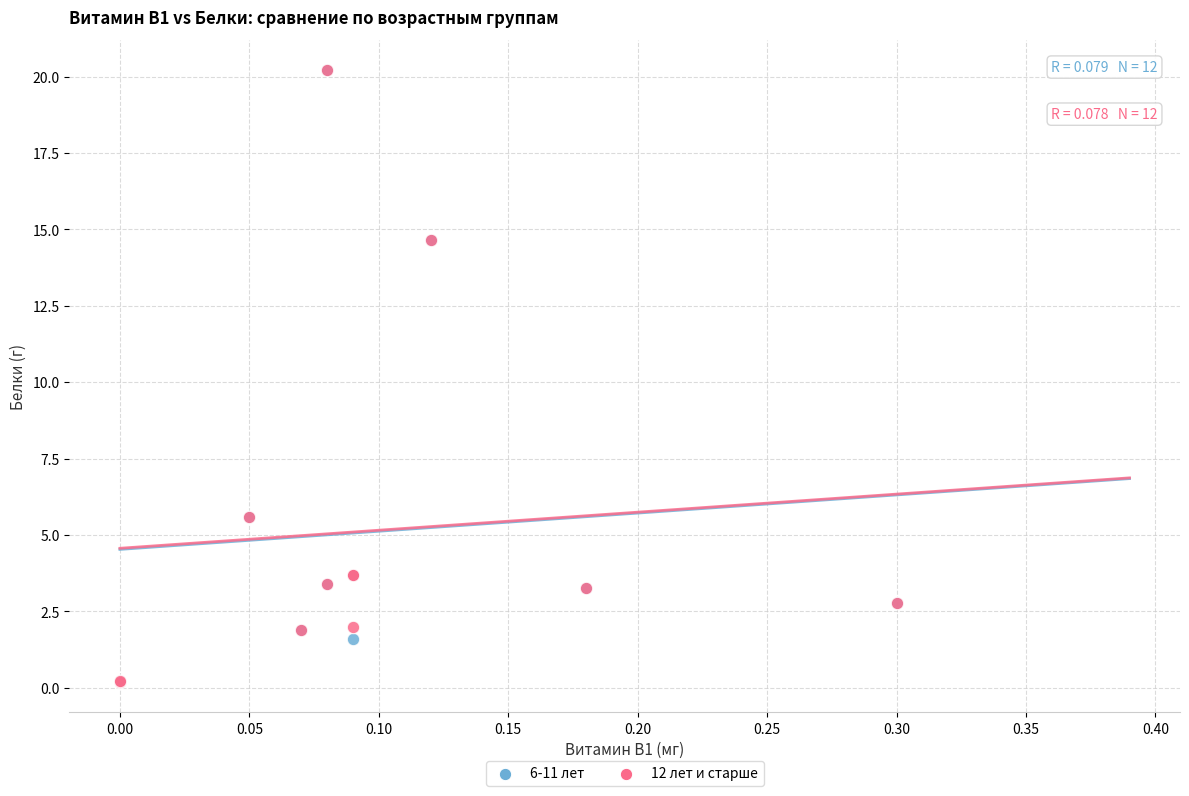

What are all the series names shown in the legend?

6-11 лет, 12 лет и старше